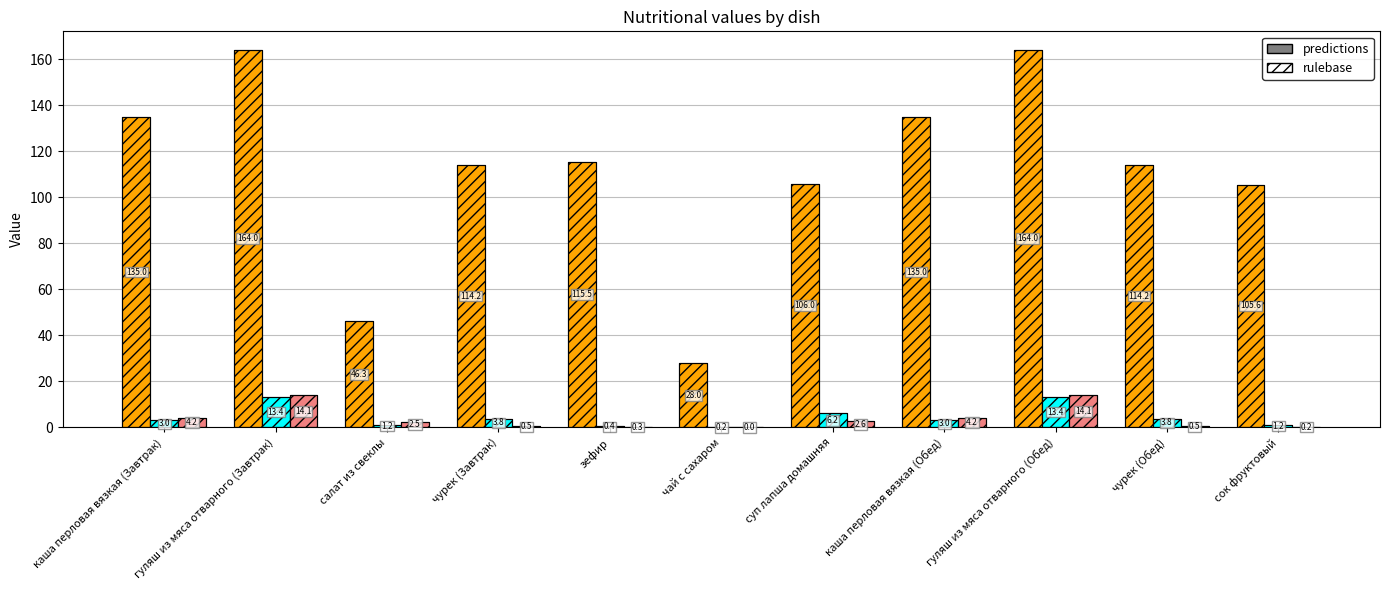

How many categories are shown in the chart?

11